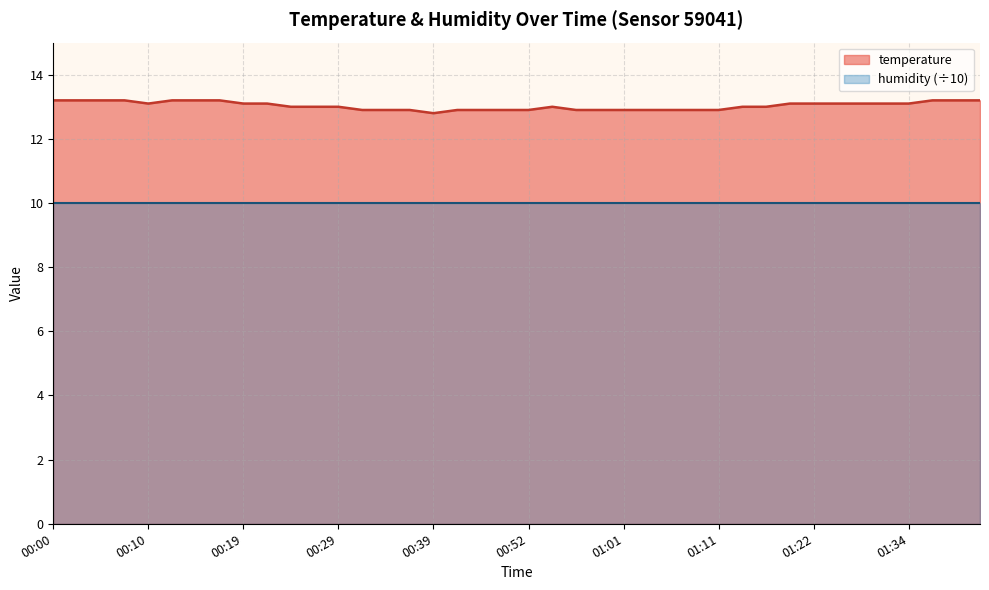

What is the label of the 35th point from the left?

01:27